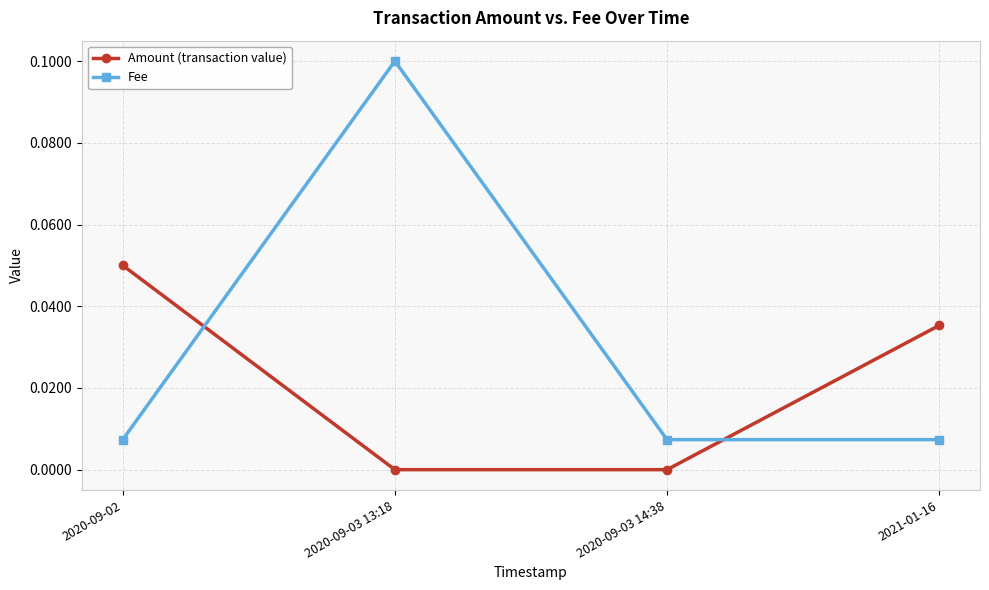

What are all the series names shown in the legend?

Amount (transaction value), Fee